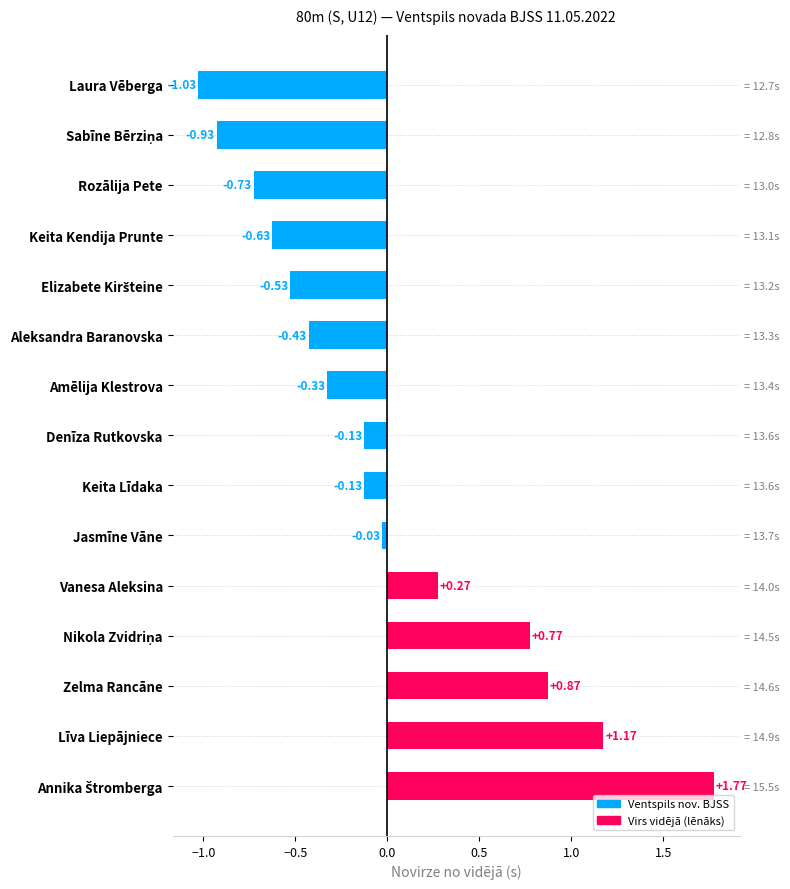

What position from the right is Zelma Rancāne?

3